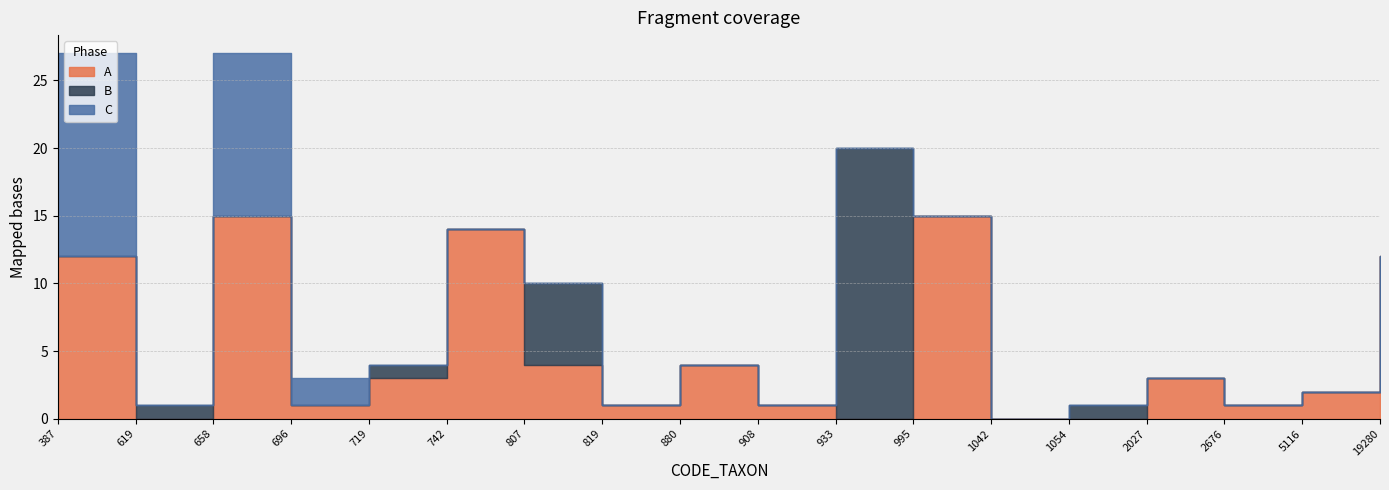

Which series has the largest total across all categories?

A